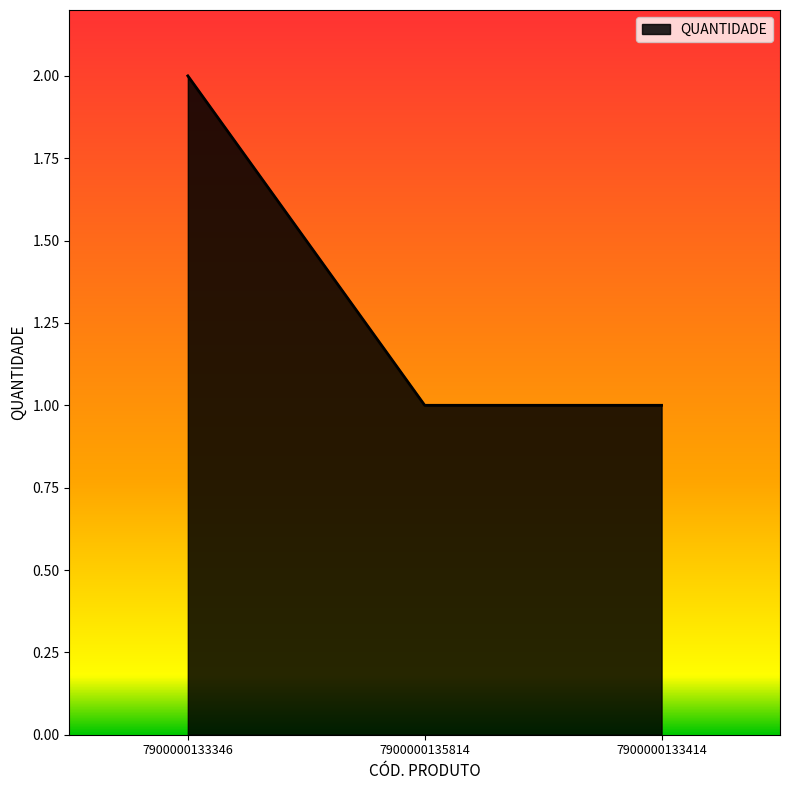

Approximately how many times larger is the value at 7900000135814 compared to 7900000133346?

0.5